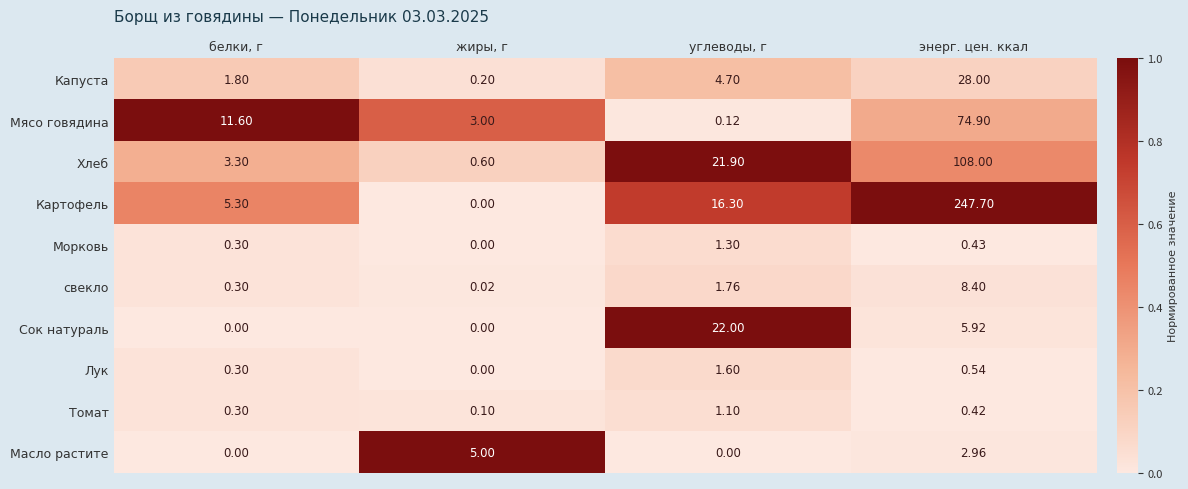

What is the greatest value displayed?

247.7